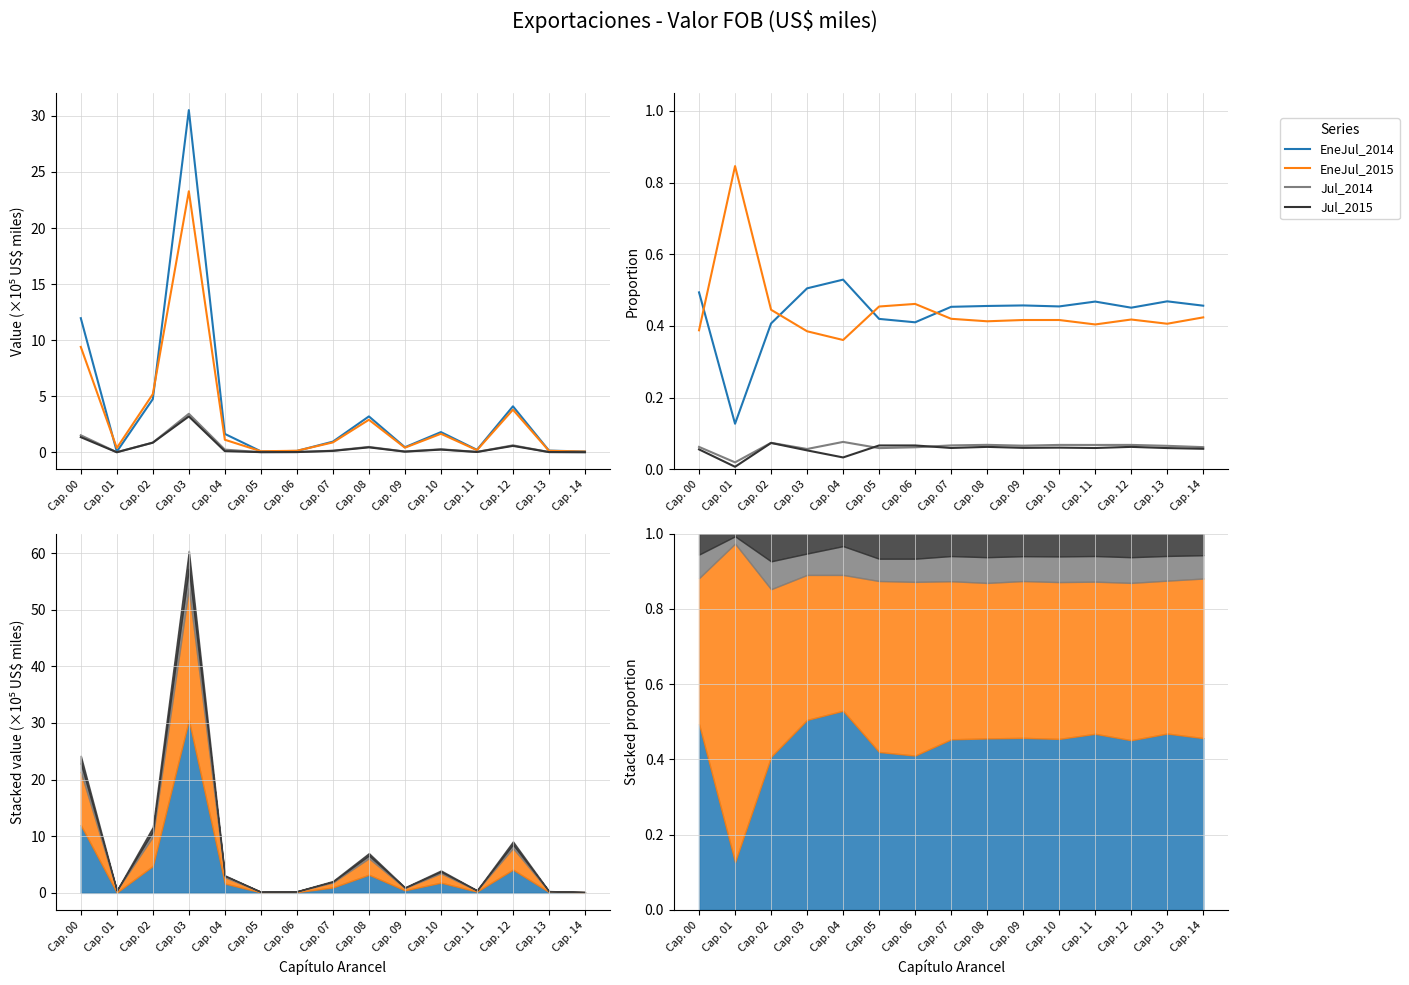

At how many categories does at least one series exceed 0?

15